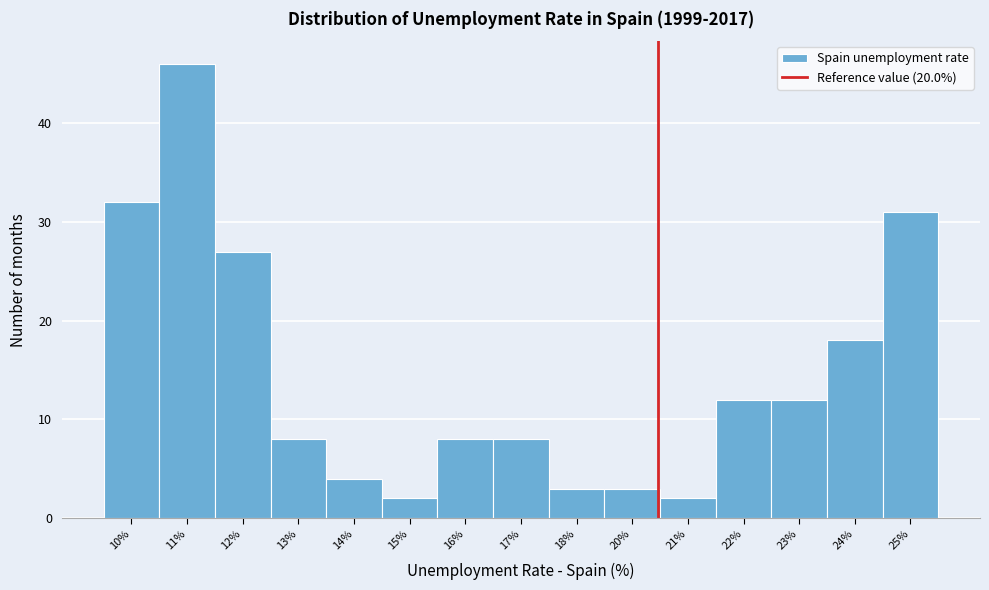

Reading right to left, transcribe all the data shown in this chart.

31	18	12	12	2	3	3	8	8	2	4	8	27	46	32